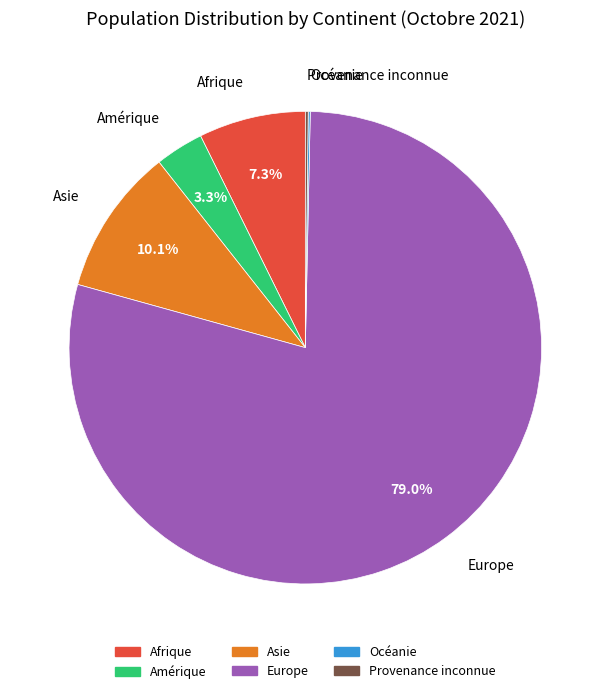

Is it true that Amérique is 3% of the pie?

True